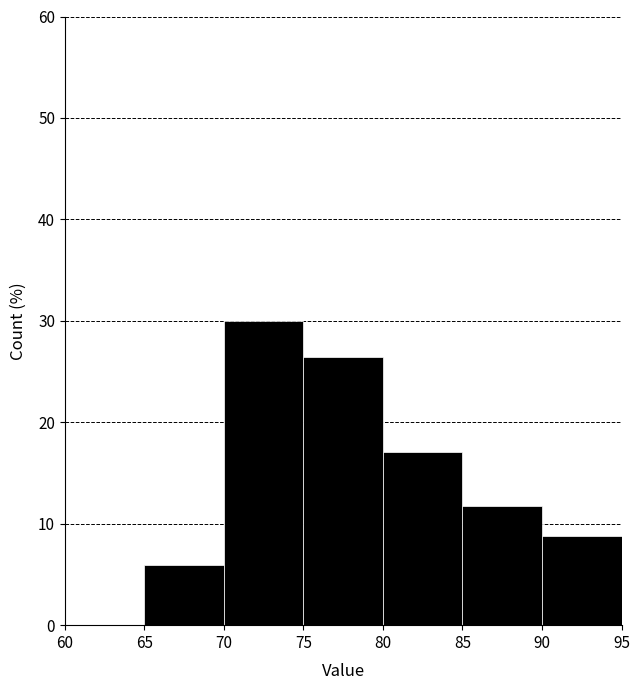

Reading left to right, transcribe this chart: for each bar, give the range it covers on the x-axis and its height. The values are not printed on the chart, so give them approximately, as read against the axis.

60 to 65: 0
65 to 70: 6
70 to 75: 30
75 to 80: 26
80 to 85: 17
85 to 90: 12
90 to 95: 9